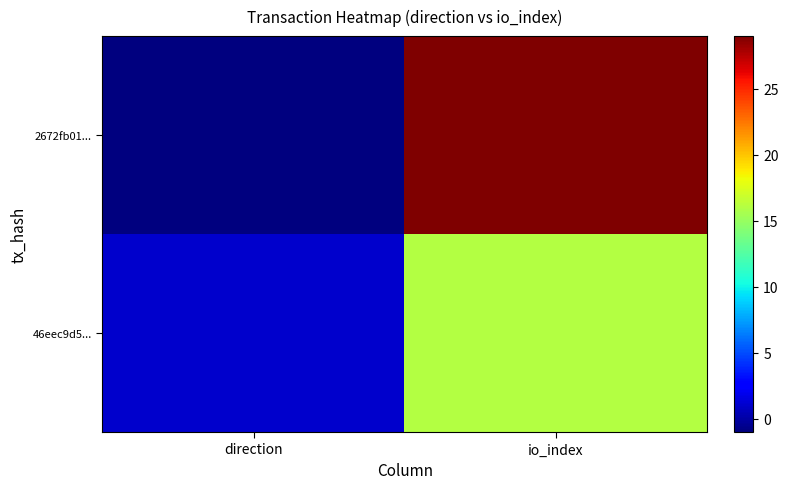

List the series in order of their peak value, highest first.

2672fb01..., 46eec9d5...